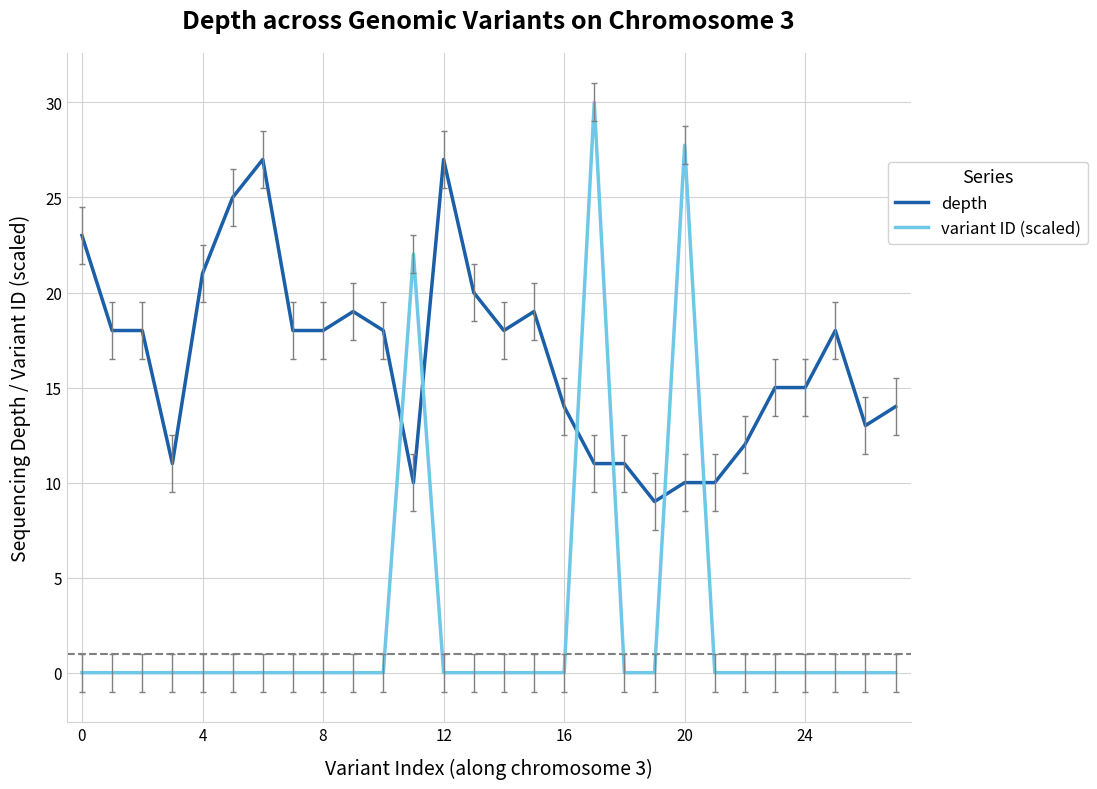

What is the greatest value displayed?

30.0